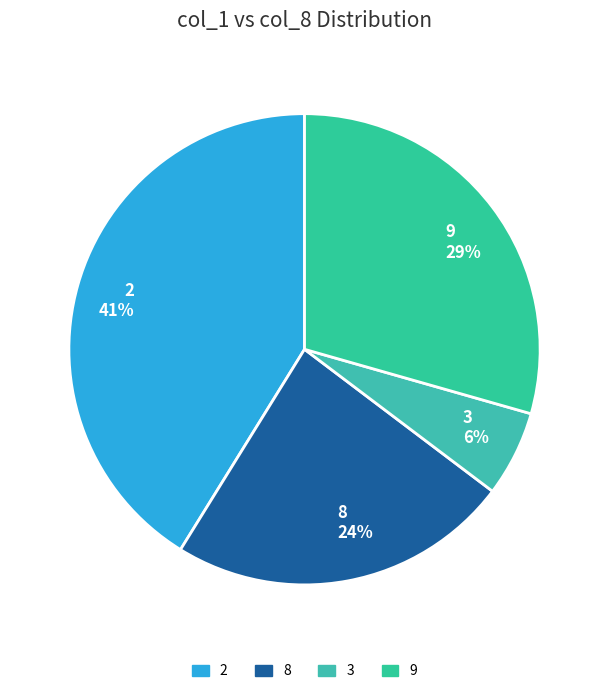

Combined, do 8 and 9 account for over 50%?

Yes